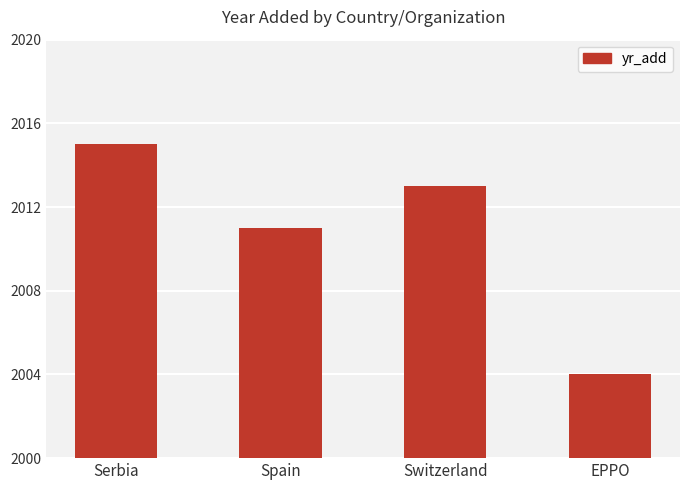

Reading left to right, transcribe all the data shown in this chart.

2015	2011	2013	2004